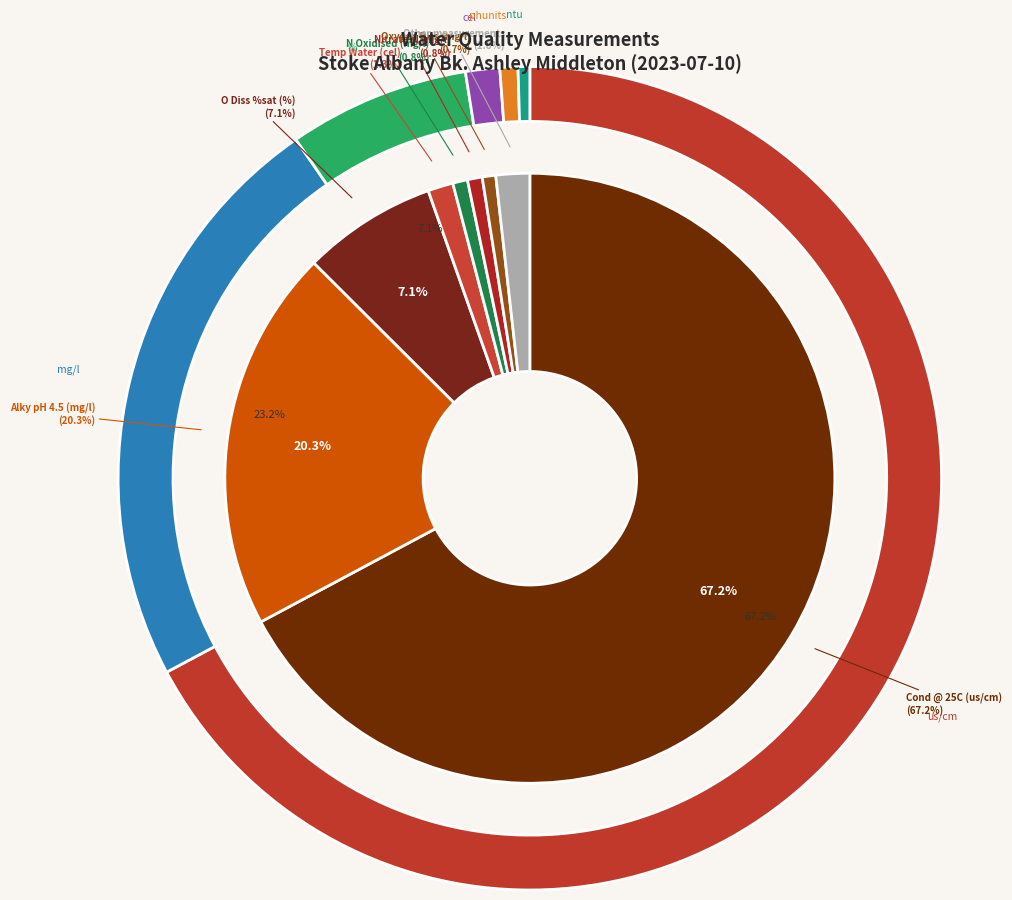

Rank the categories by value from lowest to highest.

NH3 un-ion (mg/l), Nitrite-N (mg/l), Ammonia(N) (mg/l), Orthophospht (mg/l), TurbidityNTU (ntu), Sld Sus@105C (mg/l), pH (phunits), Oxygen Diss (mg/l), Nitrate-N (mg/l), N Oxidised (mg/l), Temp Water (cel), O Diss %sat (%), Alky pH 4.5 (mg/l), Cond @ 25C (us/cm)